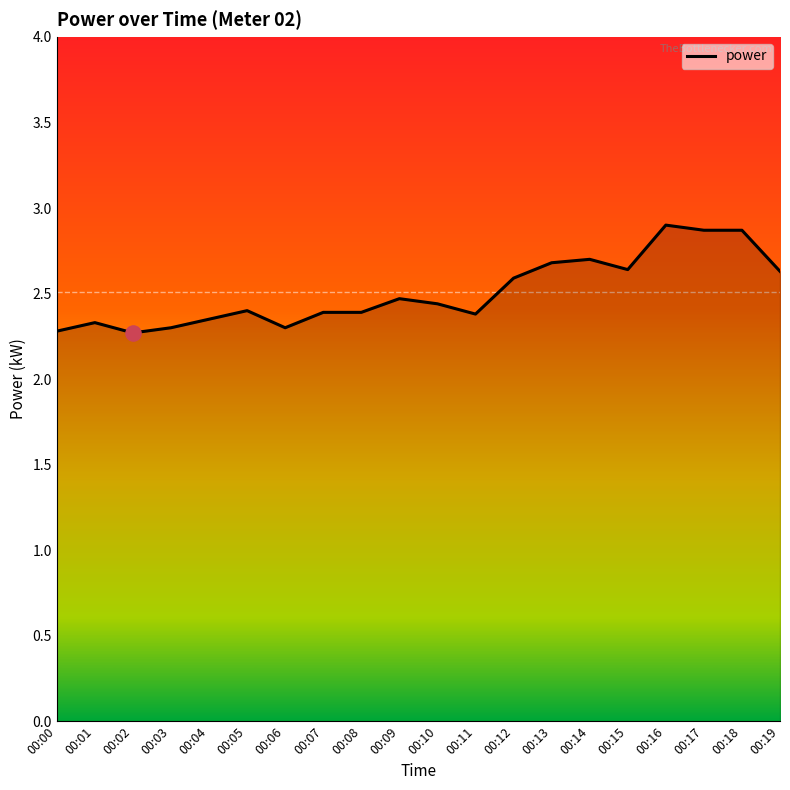

What is the ratio of the value at 00:05 to the value at 00:14?

0.9